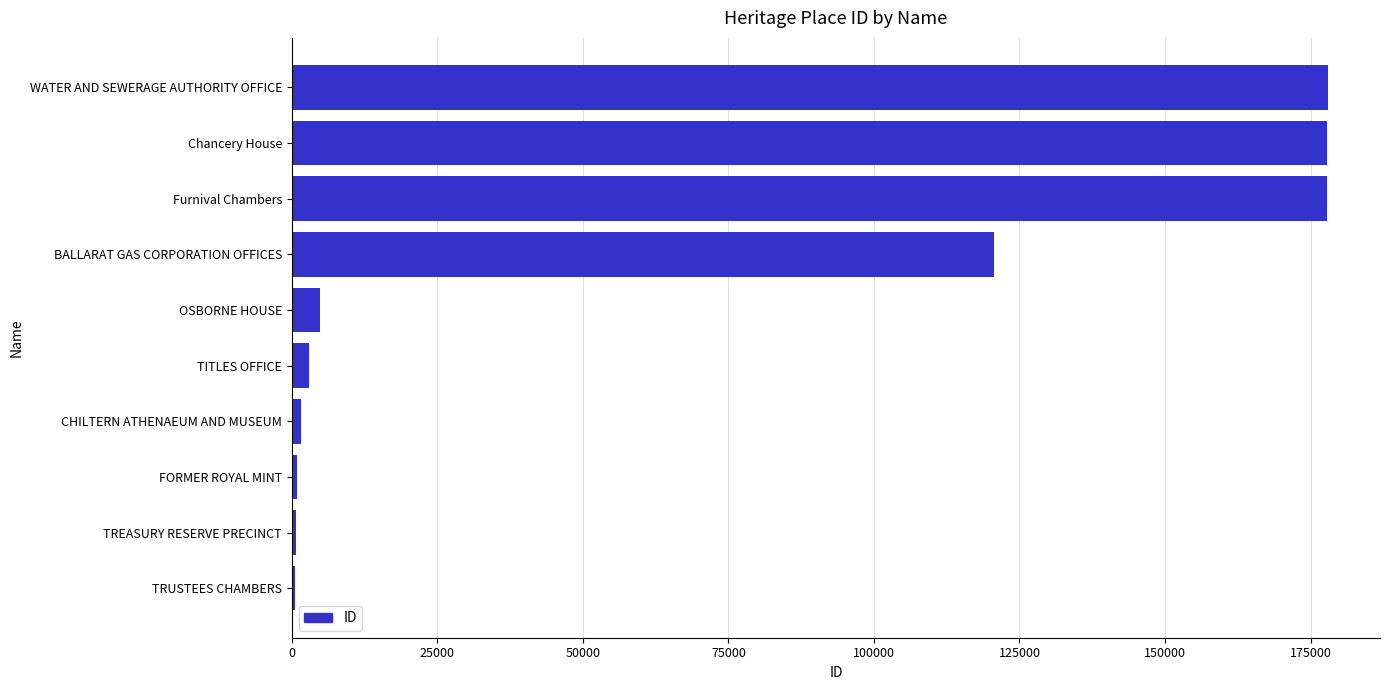

What is the average value?

66591